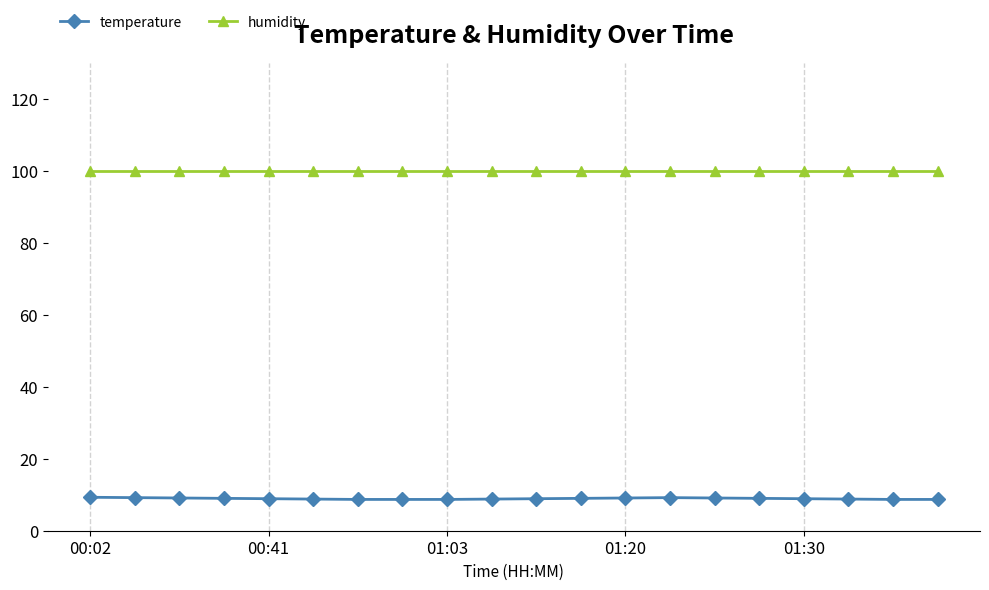

Which series has the widest spread of values?

temperature